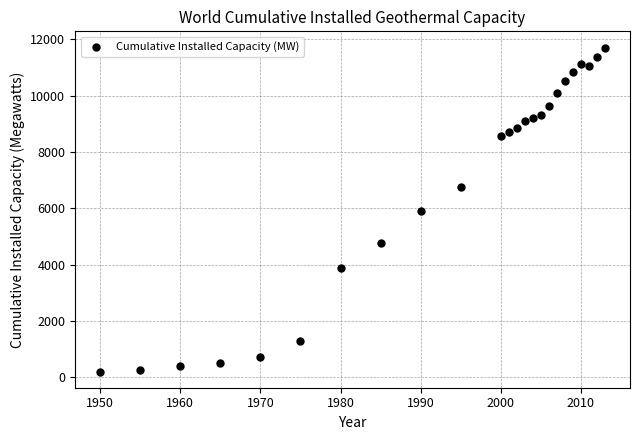

What is the range of Y values (max minus min)?

11509.0